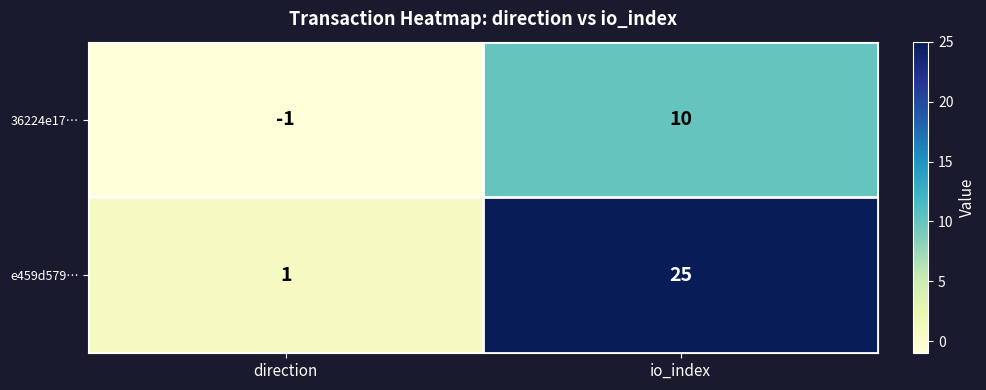

The value of e459d579… at direction is 1. True or false?

True